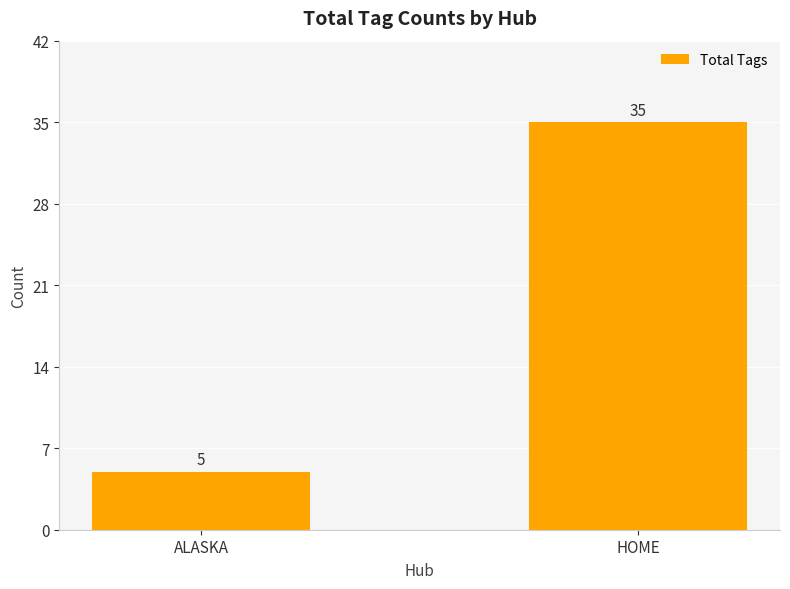

Which category has the lowest value across all series?

ALASKA